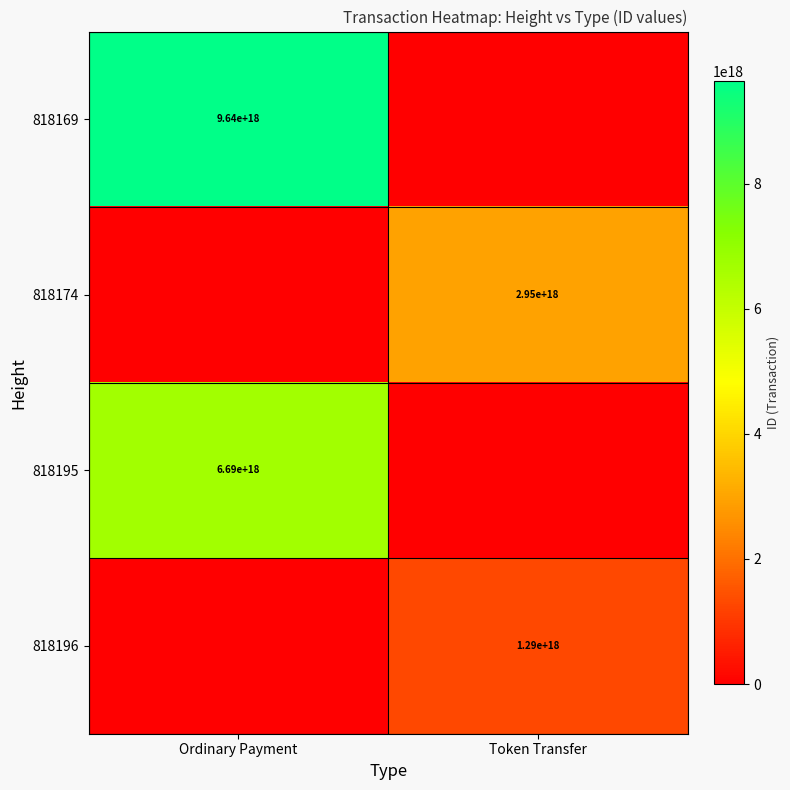

The 818174 series shows 2950000000000000000 at Token Transfer. True or false?

True